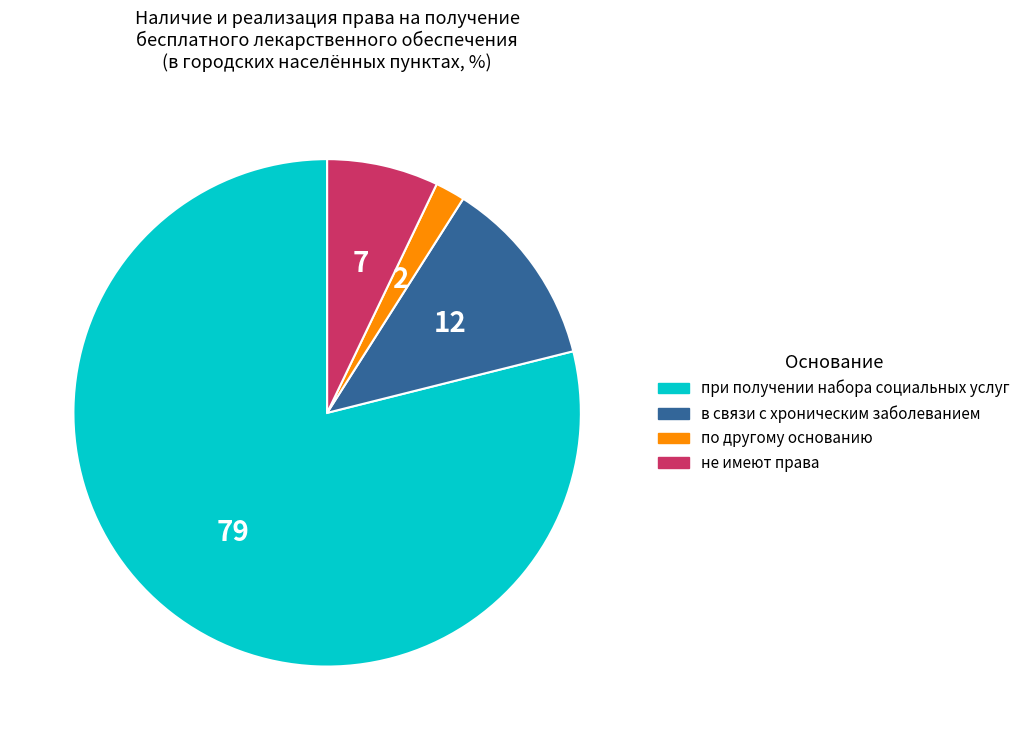

What is the largest slice in the pie chart?

при получении набора социальных услуг